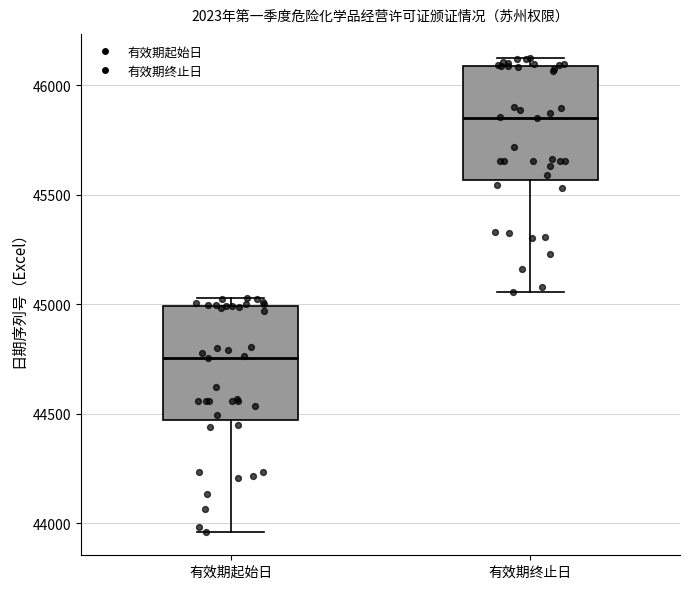

Which box's median line is the highest?

有效期终止日